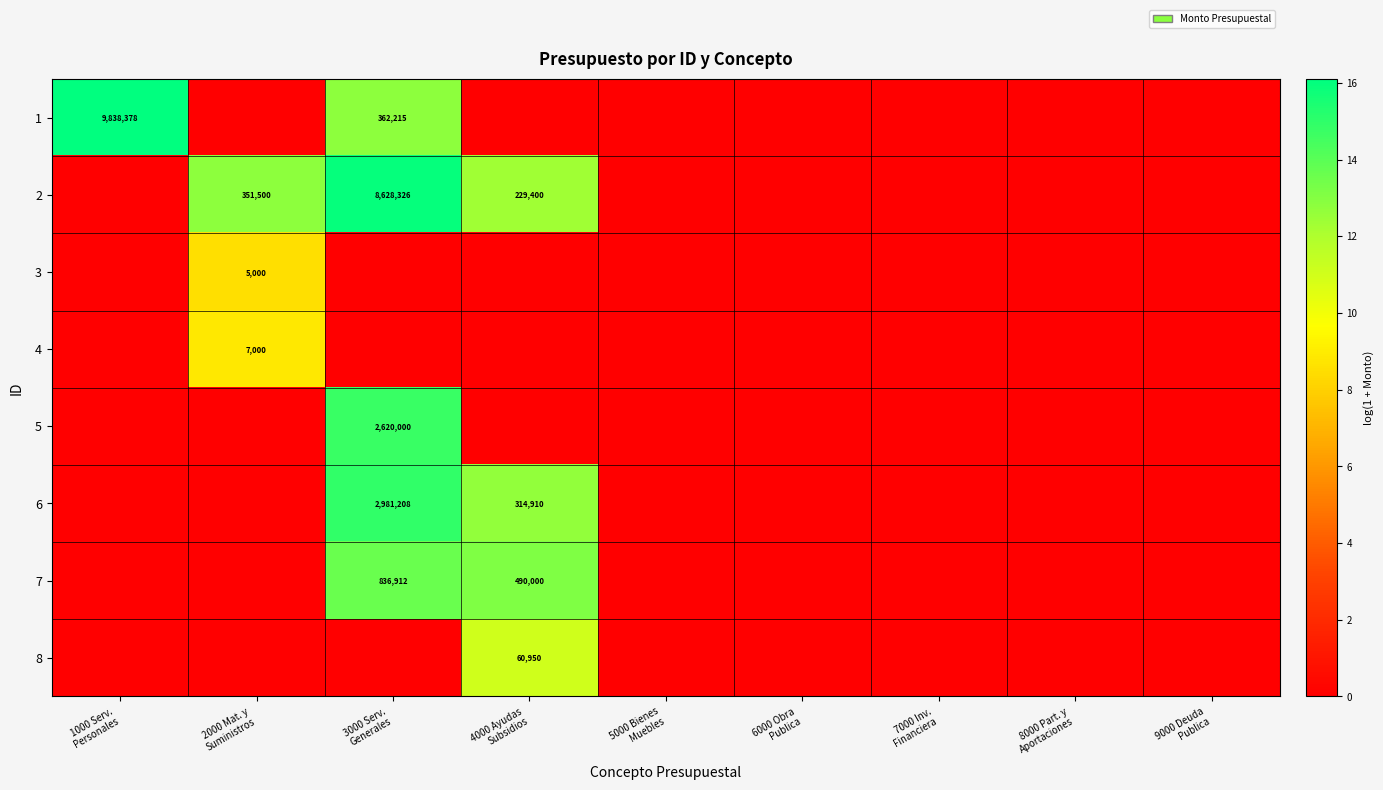

What is the spread (max minus min) of values at 3000 Serv.
Generales?

16.0